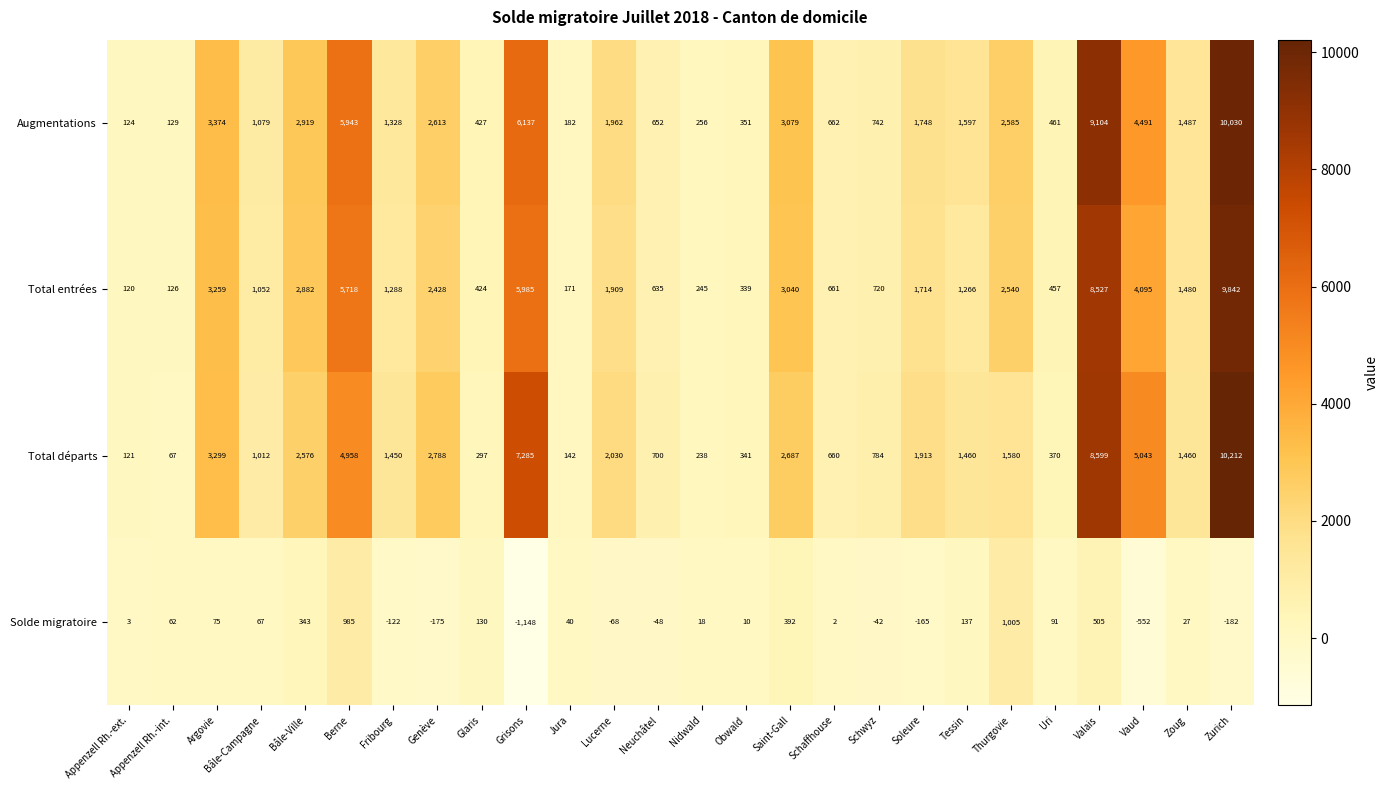

How many data points does each series have?

26